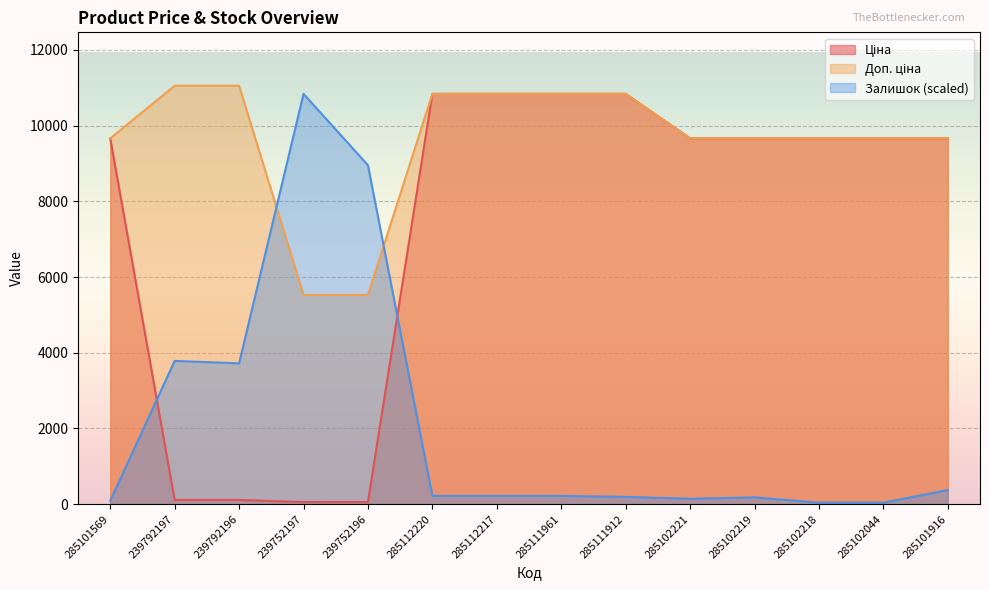

Where is the first local minimum for Залишок?

239792196